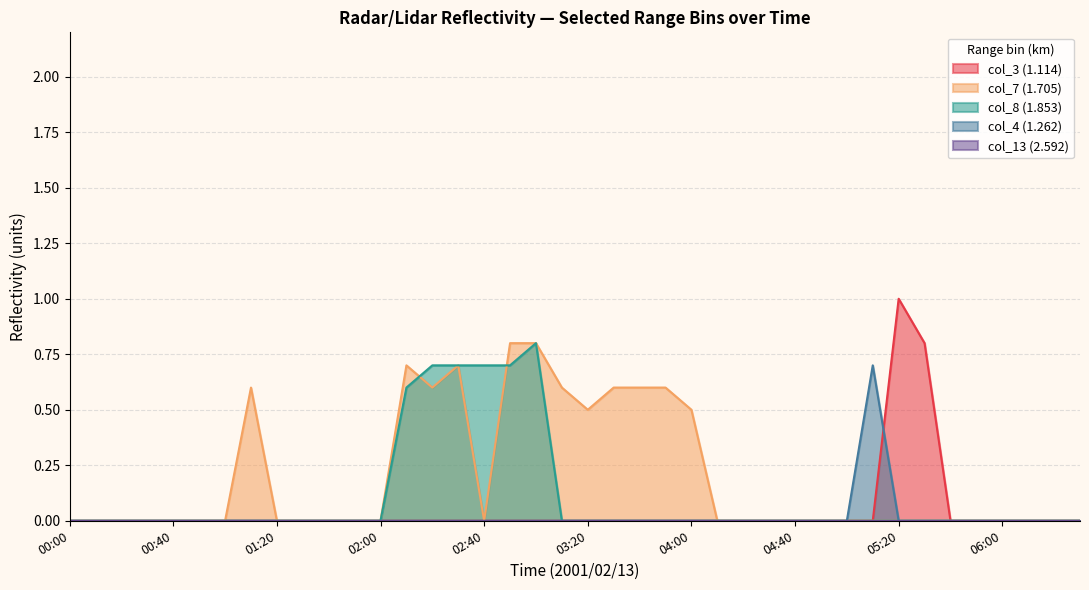

At 01:30, list the series in order from largest to smallest.

col_7 (1.705), col_3 (1.114), col_8 (1.853), col_4 (1.262), col_13 (2.592)